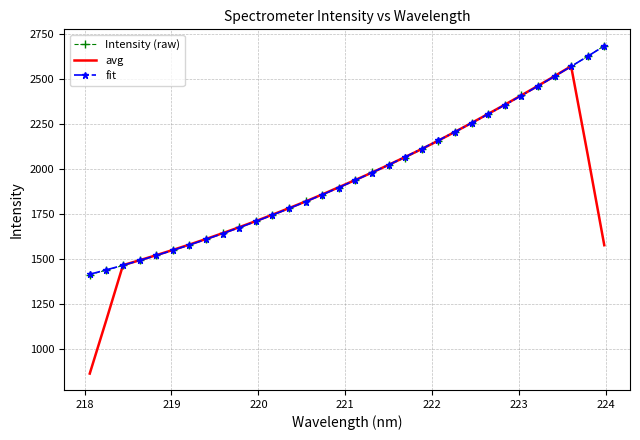

Which series has the widest spread of values?

avg